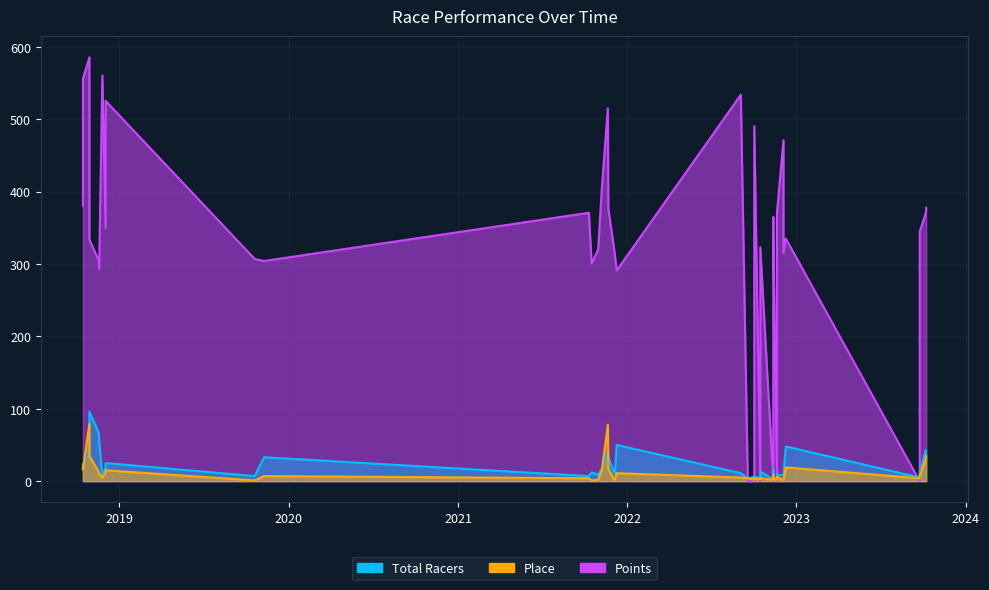

True or false: Points and Total Racers cross at least once.

True